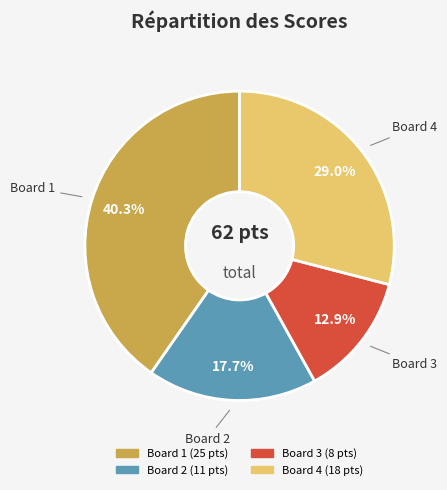

How many slices are in this pie chart?

4